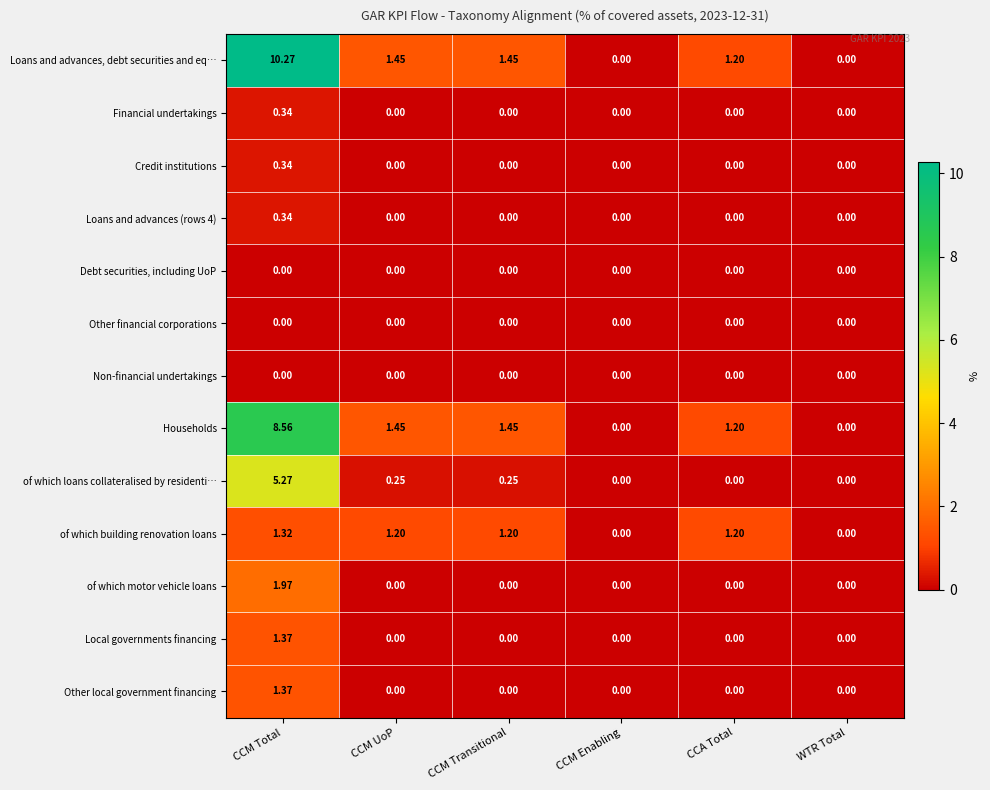

Which label corresponds to the largest value in the chart?

CCM Total